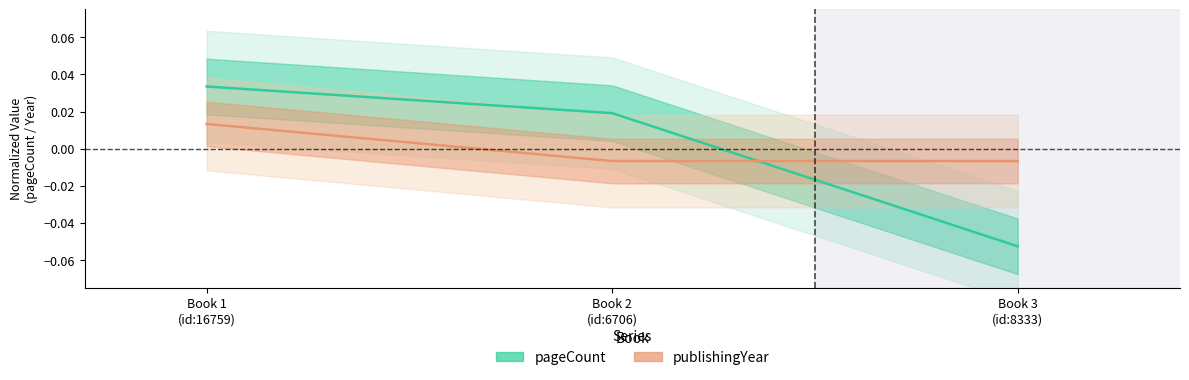

What are all the series names shown in the legend?

pageCount, publishingYear